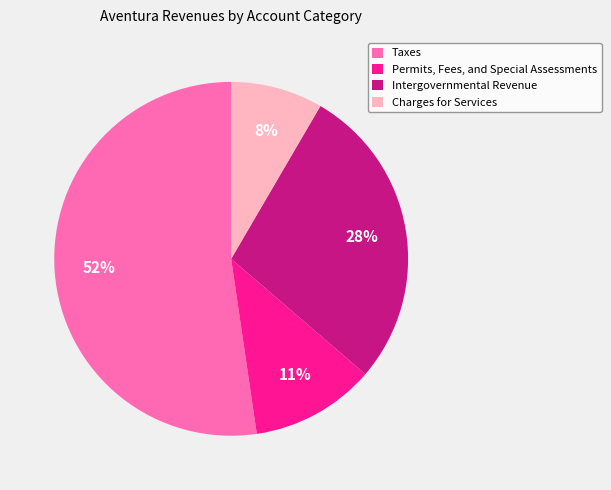

The Taxes slice represents 52% of the pie. True or false?

True